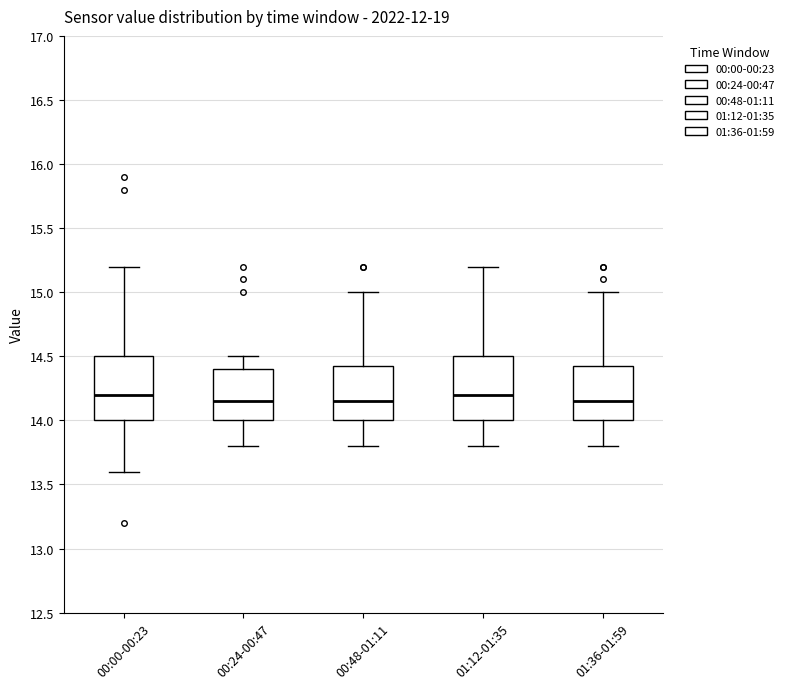

Reading left to right, transcribe this box plot: for each box, give where its median line is, the range the box spans, and where its two whiskers end, as read against the y-axis. The values are not printed on the chart, so give them approximately, as read against the axis.

00:00-00:23: median 14.20, box 14.00 to 14.50, whiskers 13.60 to 15.20
00:24-00:47: median 14.15, box 14.00 to 14.40, whiskers 13.80 to 14.50
00:48-01:11: median 14.15, box 14.00 to 14.40, whiskers 13.80 to 15.00
01:12-01:35: median 14.20, box 14.00 to 14.50, whiskers 13.80 to 15.20
01:36-01:59: median 14.15, box 14.00 to 14.40, whiskers 13.80 to 15.00